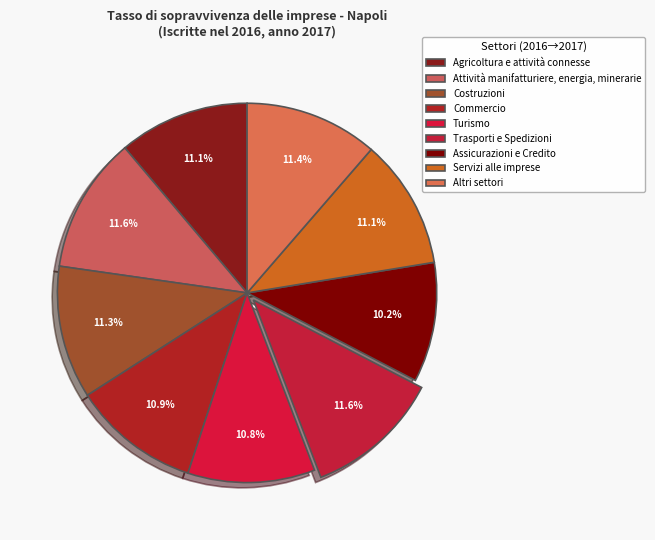

True or false: Servizi alle imprese accounts for 6% of the total.

False